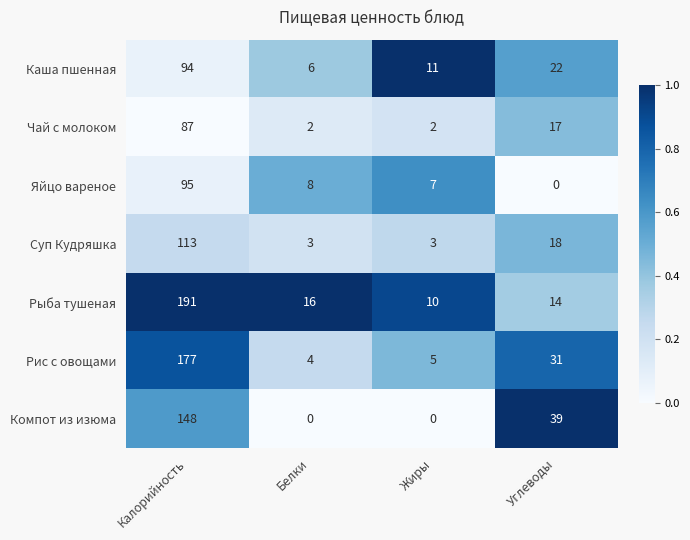

At which label is Чай с молоком closest to 44?

Углеводы